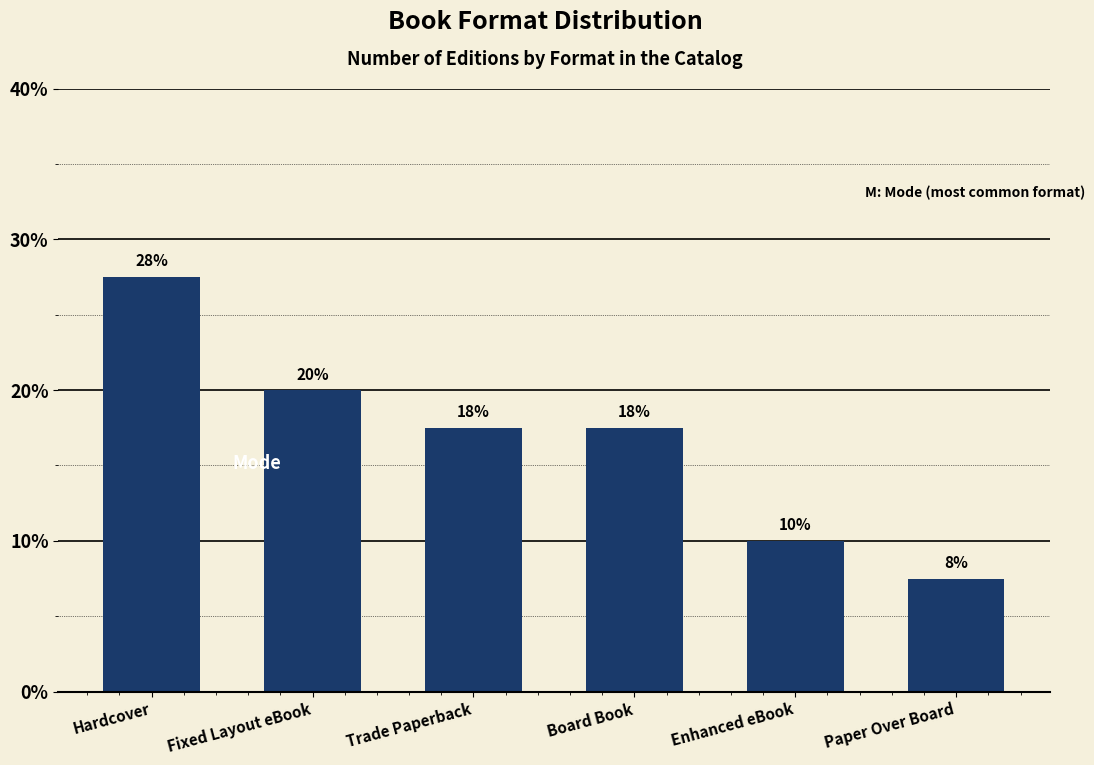

Does the chart contain any negative values?

No